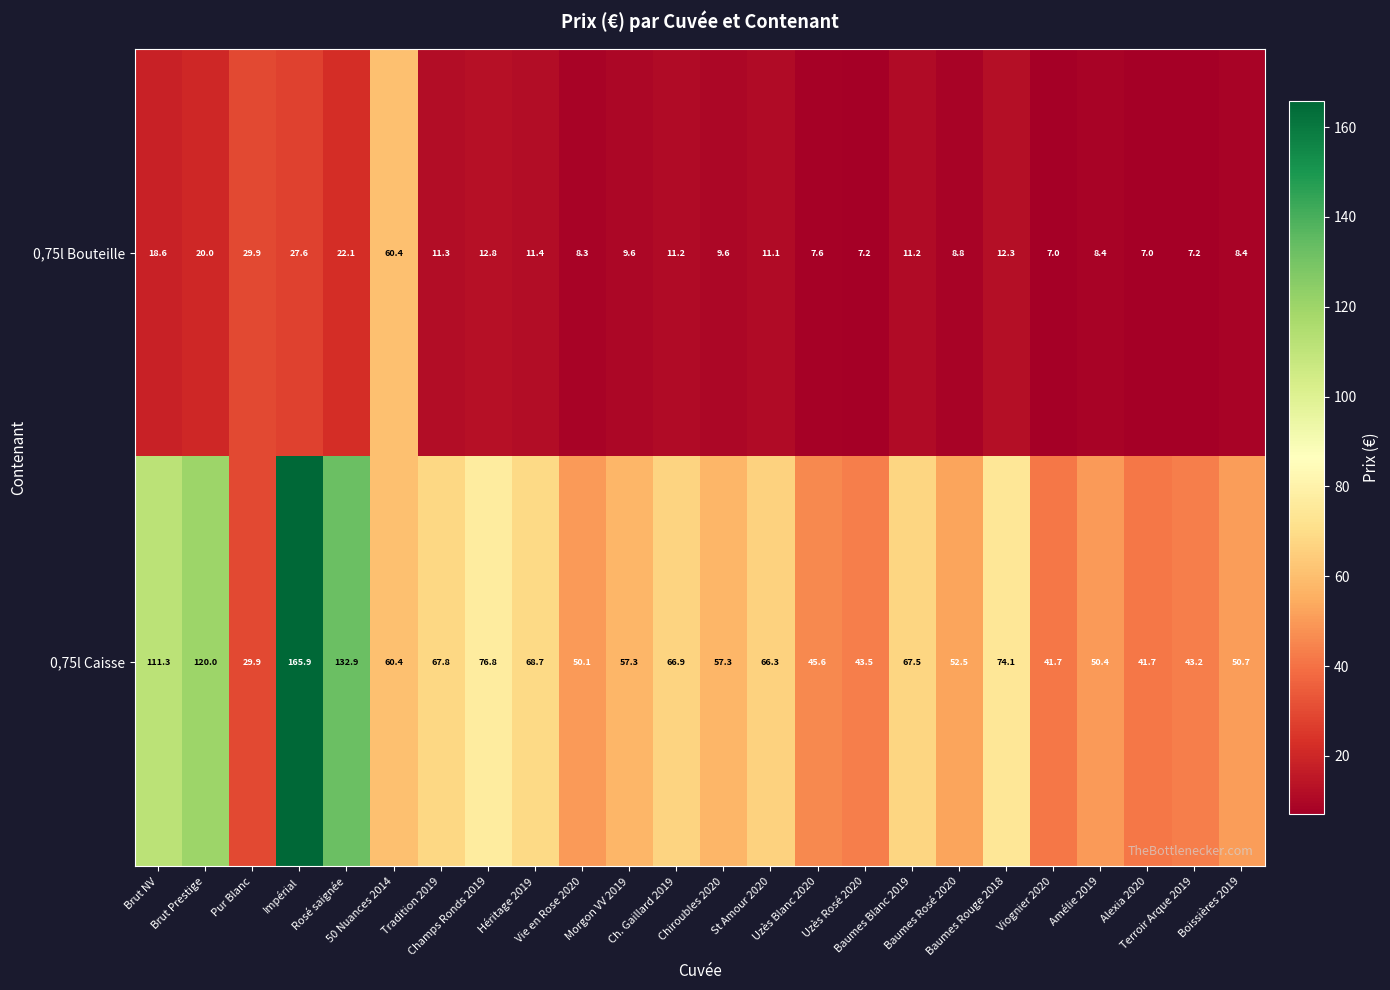

What is the sum of all 0,75l Bouteille values?

349.0